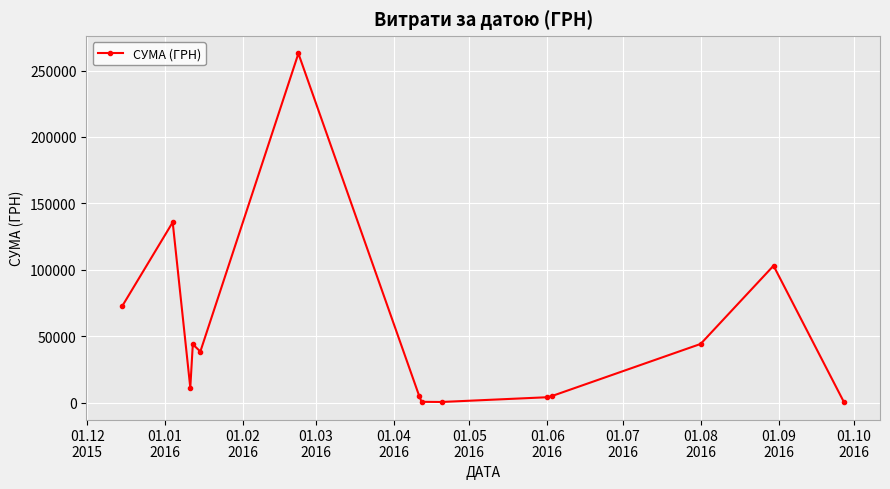

What is the maximum value shown in the chart?

262865.8